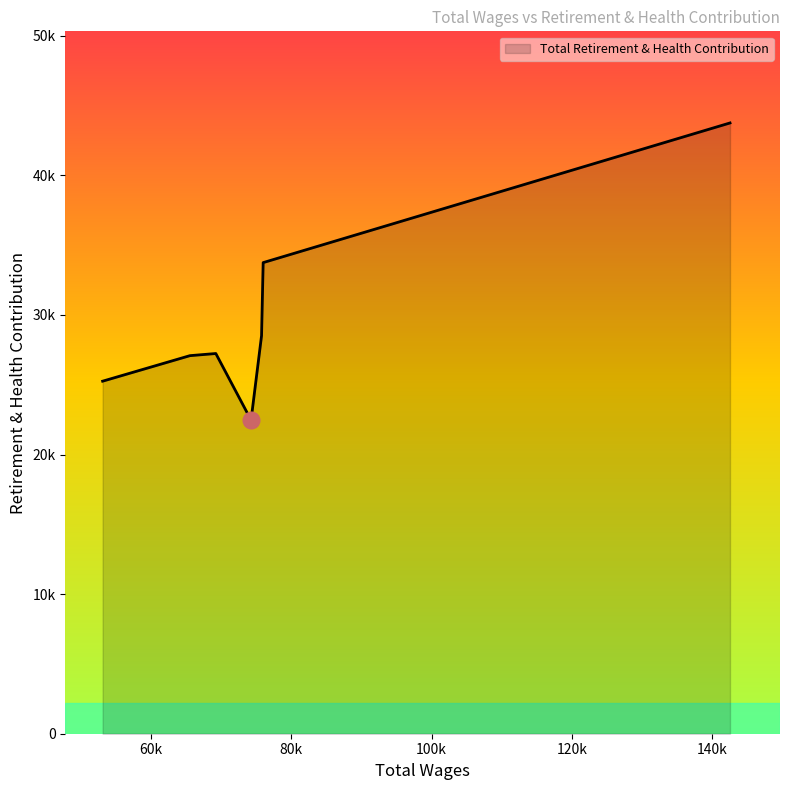

Does the chart have visible grid lines?

No